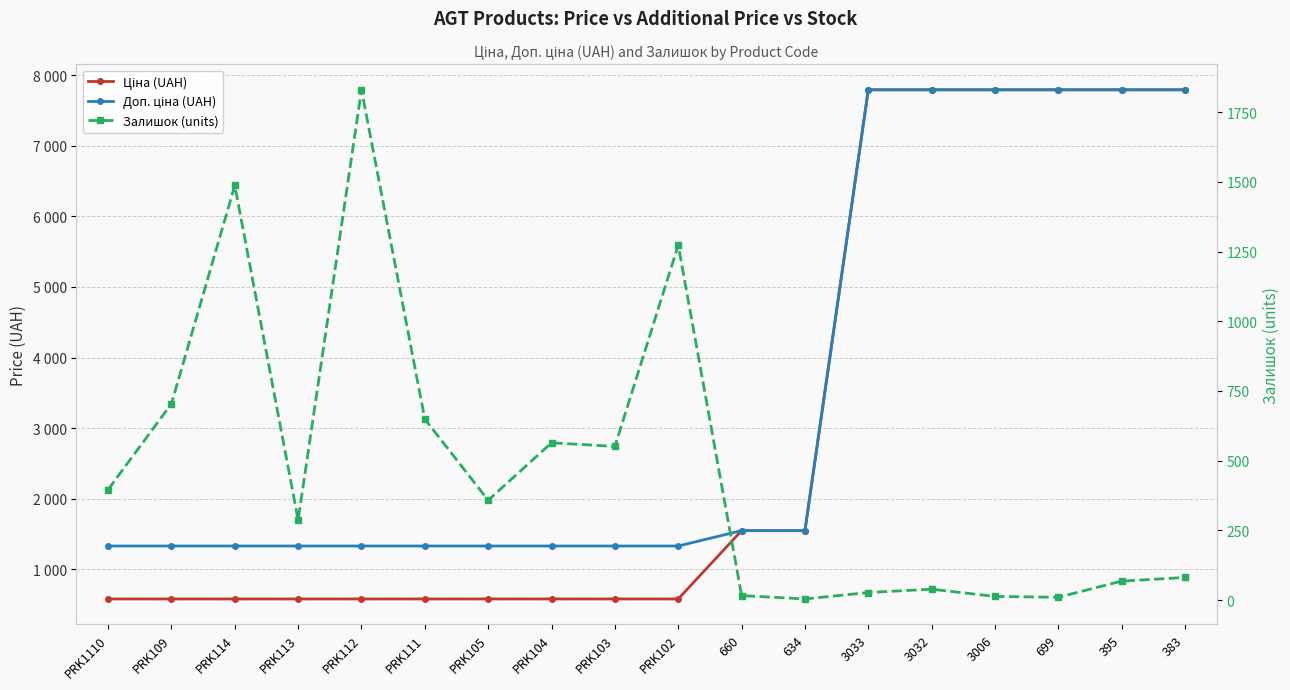

What is the greatest value displayed?

7792.9